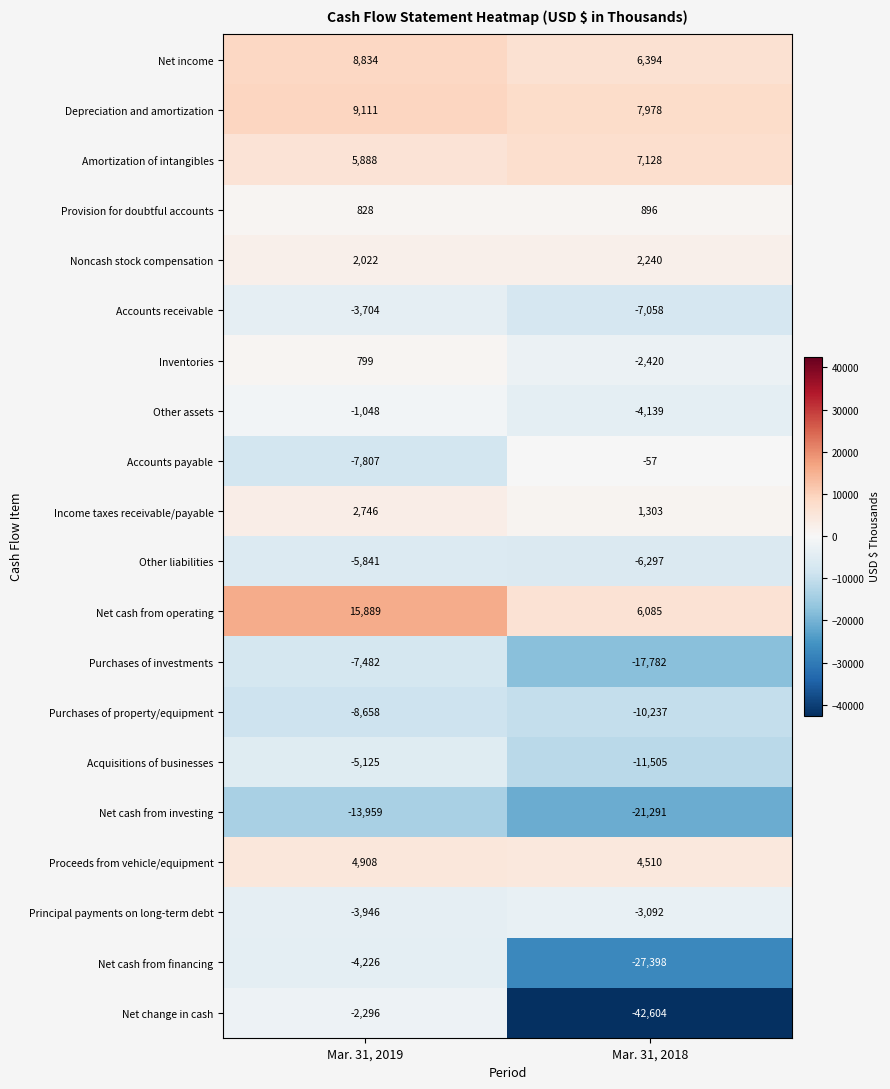

What is the minimum value shown in the chart?

-42604